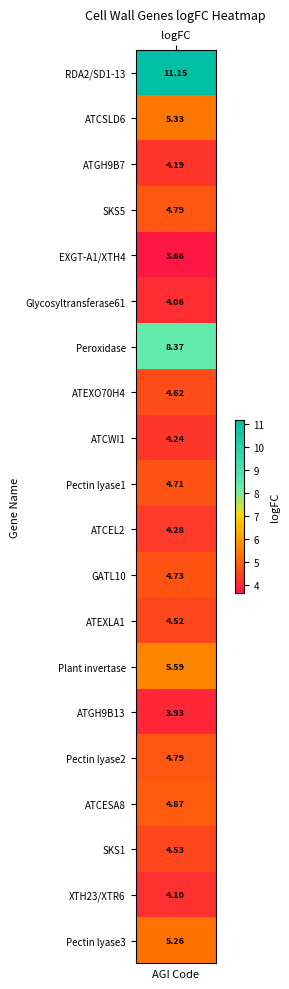

What is the ratio of the value at 2 to the value at 19?

0.8